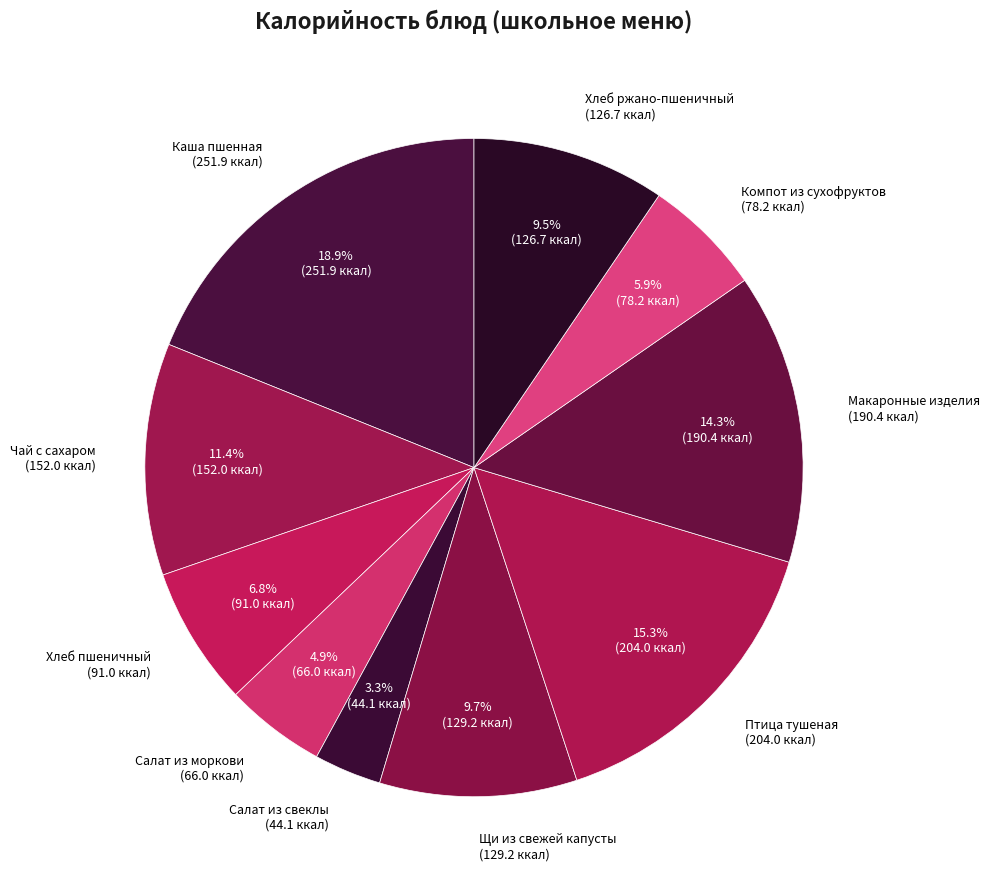

How many segments does this pie chart have?

10